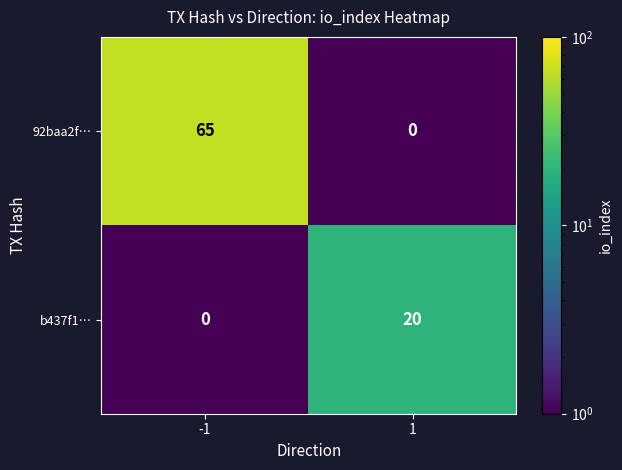

At which category is the sum across all series the highest?

-1